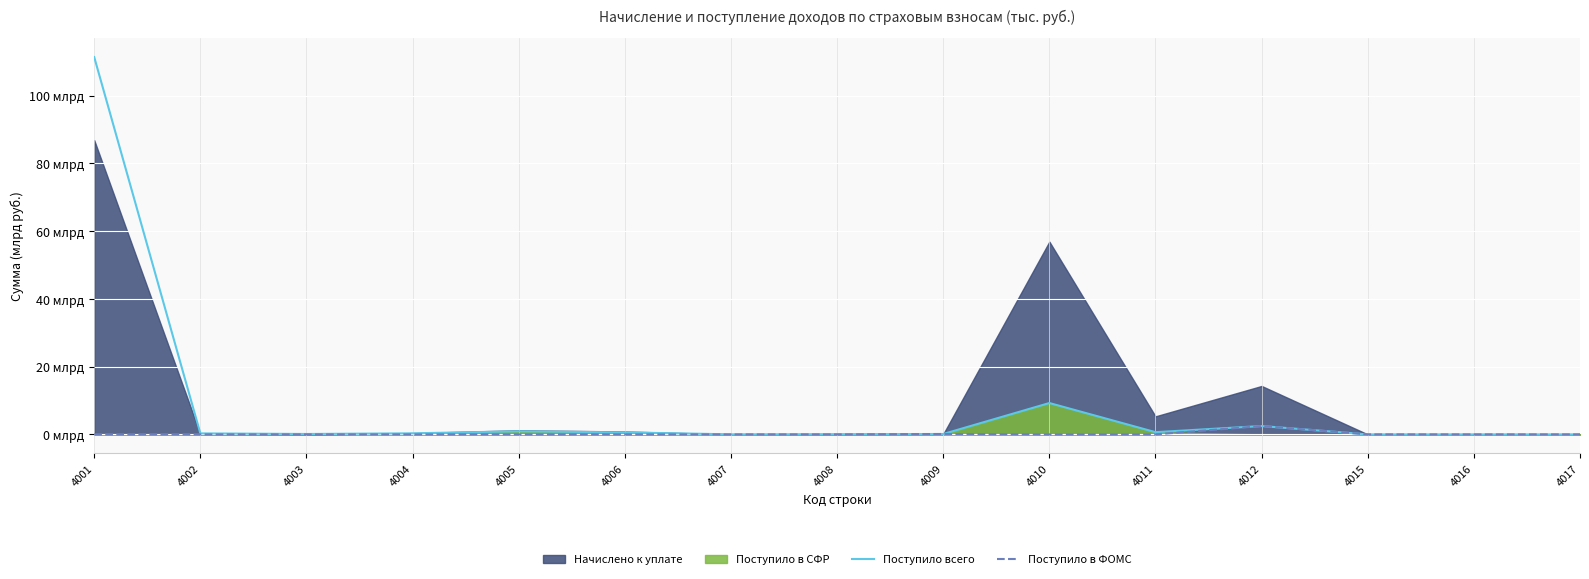

Does the chart display data point markers on the line(s)?

No